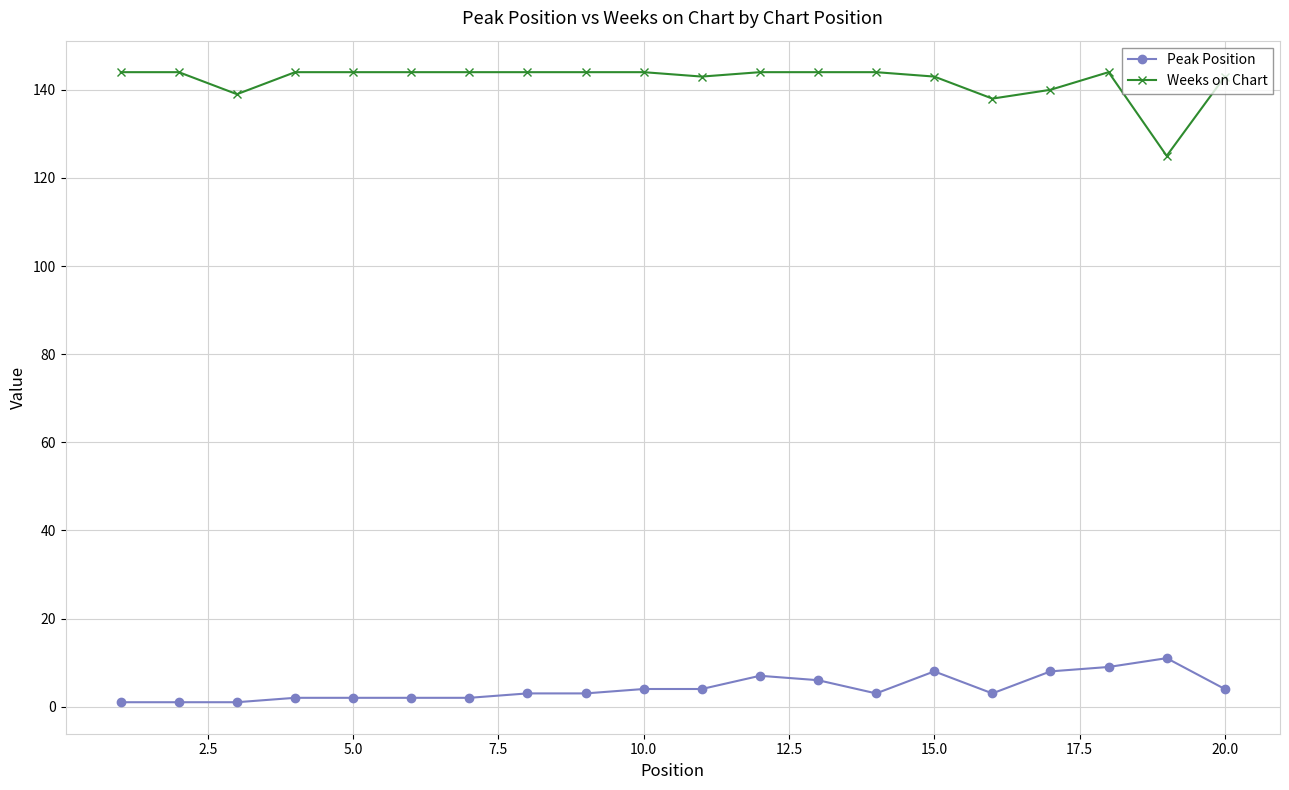

What is the greatest value displayed?

144